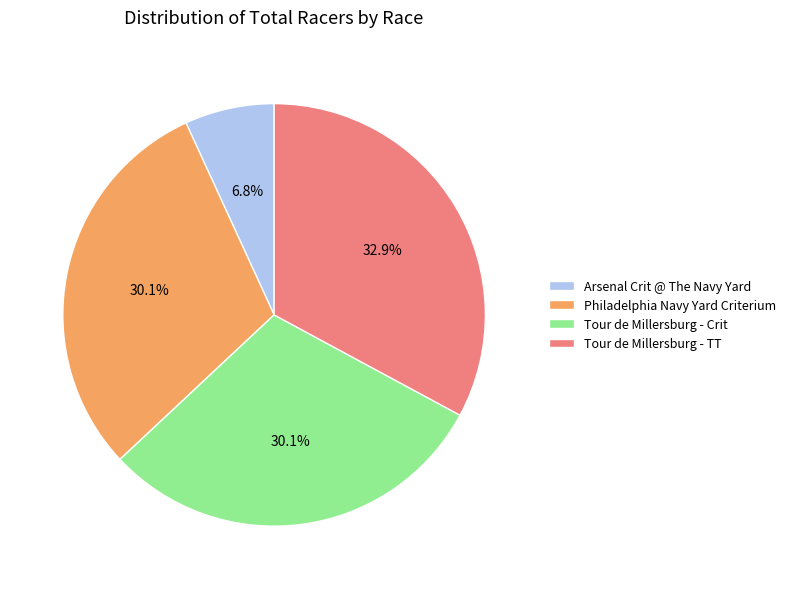

Approximately how many times larger is the value at Tour de Millersburg - Crit compared to Philadelphia Navy Yard Criterium?

1.0